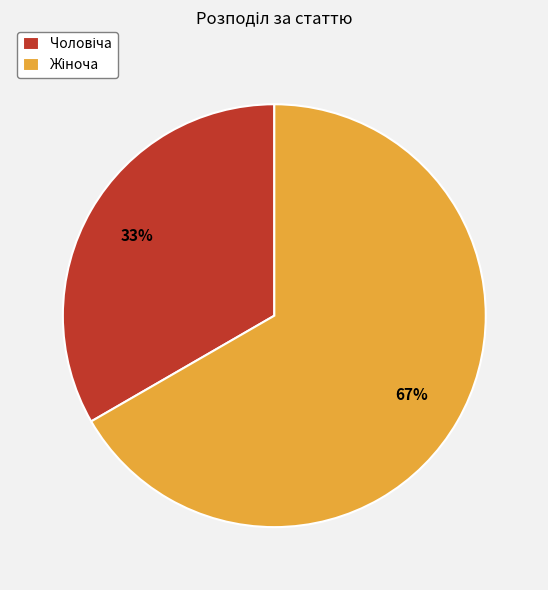

To the nearest percent, what is the average slice percentage?

50%